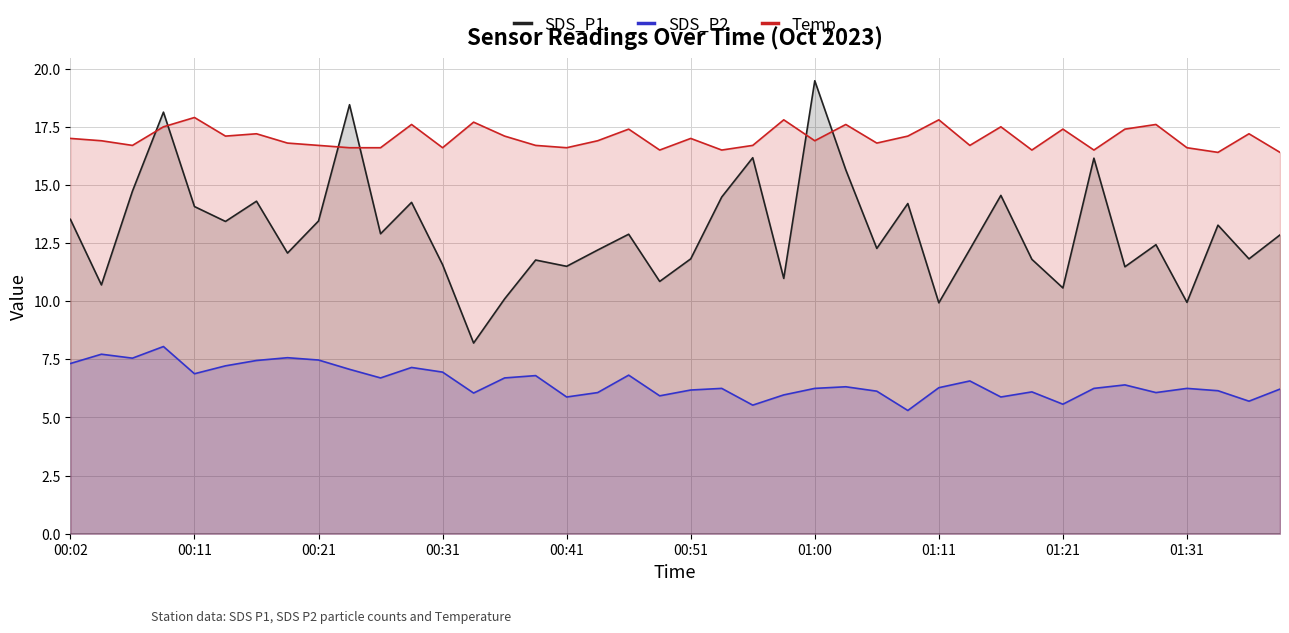

What are all the series names shown in the legend?

SDS_P1, SDS_P2, Temp